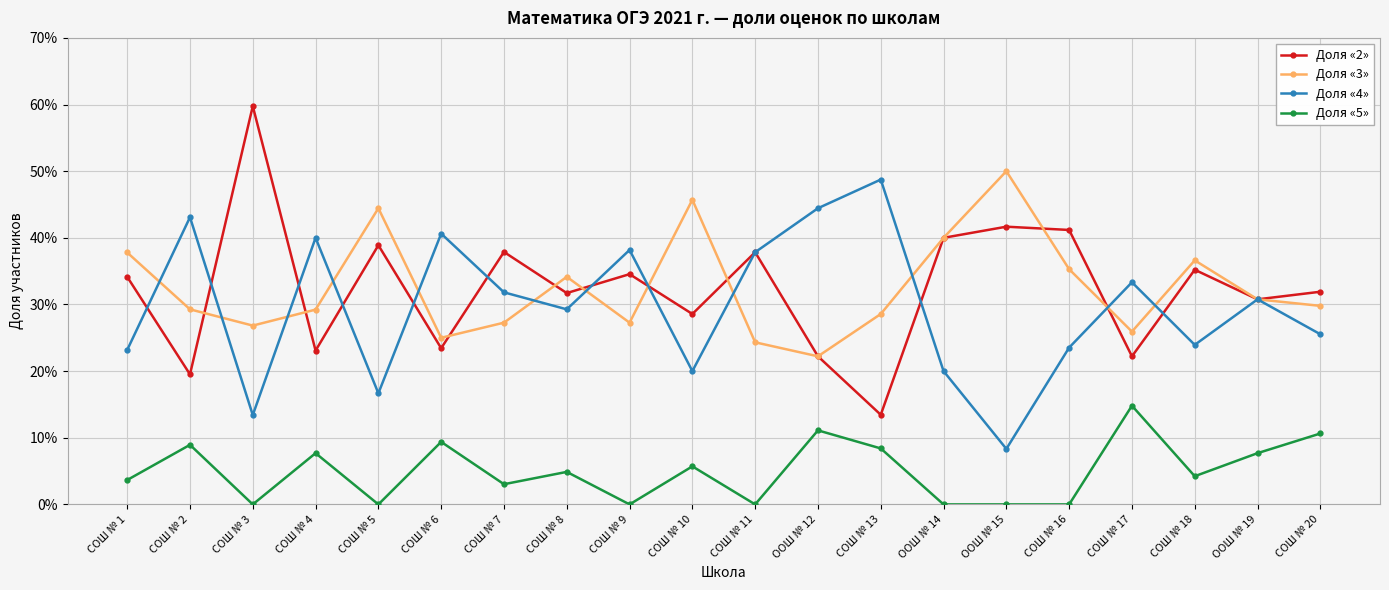

Is this an area chart (filled region under the line)?

No